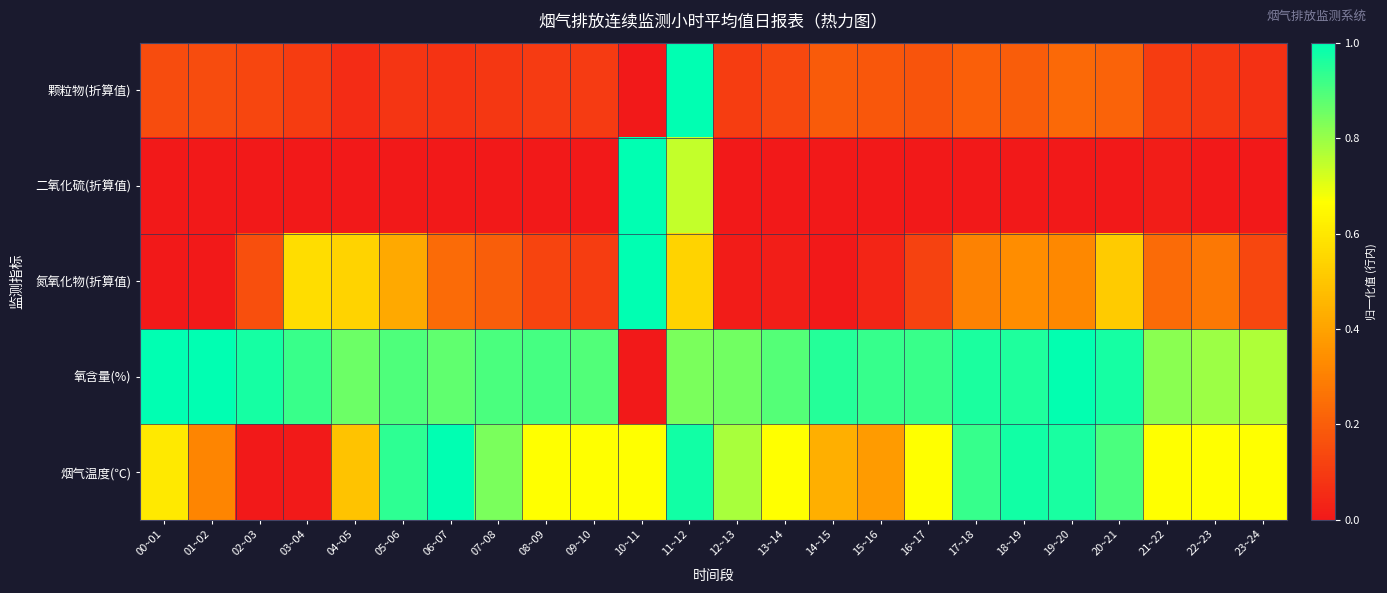

Which series changed the most between 01~02 and 05~06?

烟气温度(℃)